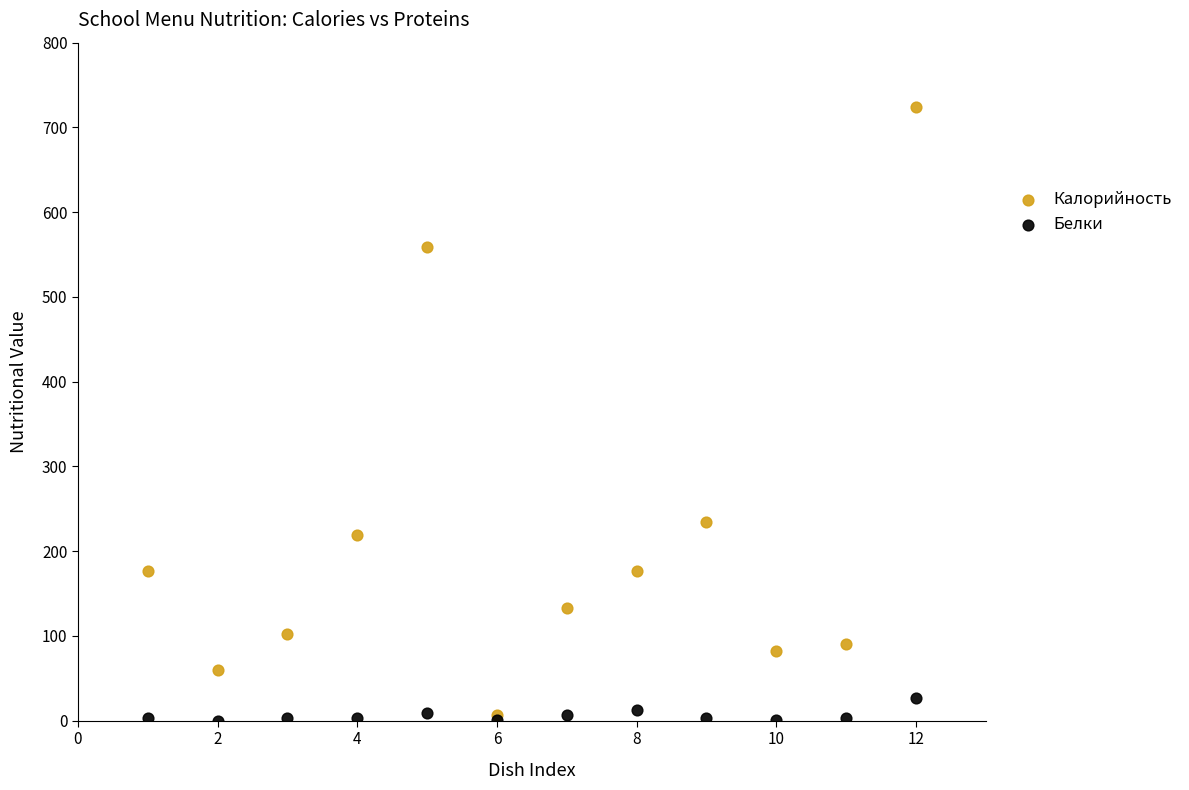

Which series has the largest Y range (max minus min)?

Калорийность